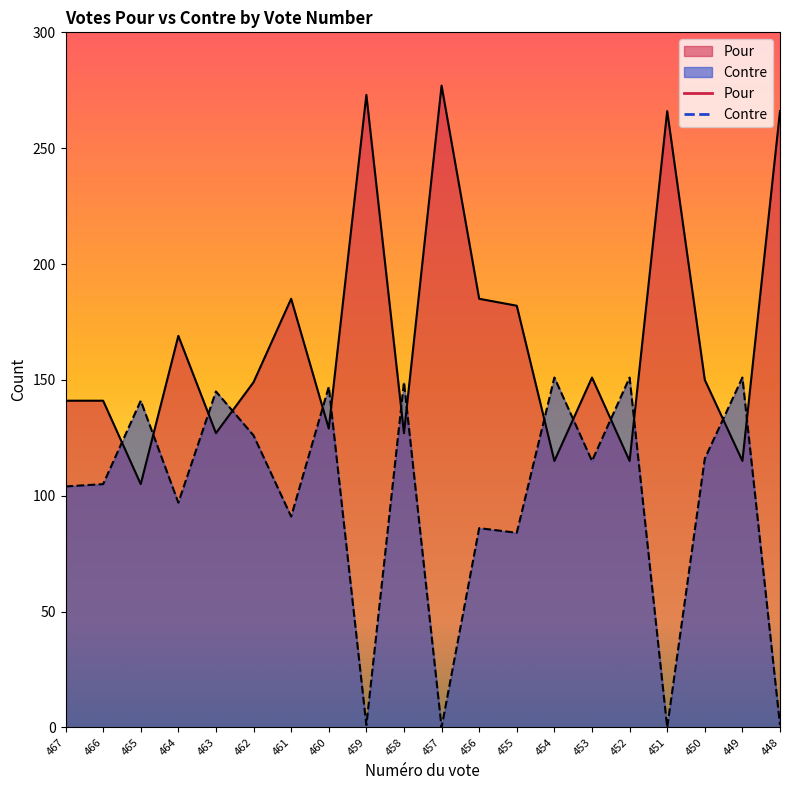

Reading right to left, extract all data points from this chart.

Pour: 266	115	150	266	115	151	115	182	185	277	127	273	129	185	149	127	169	105	141	141
Contre: 1	151	116	0	151	115	151	84	86	0	149	1	147	91	126	145	97	141	105	104